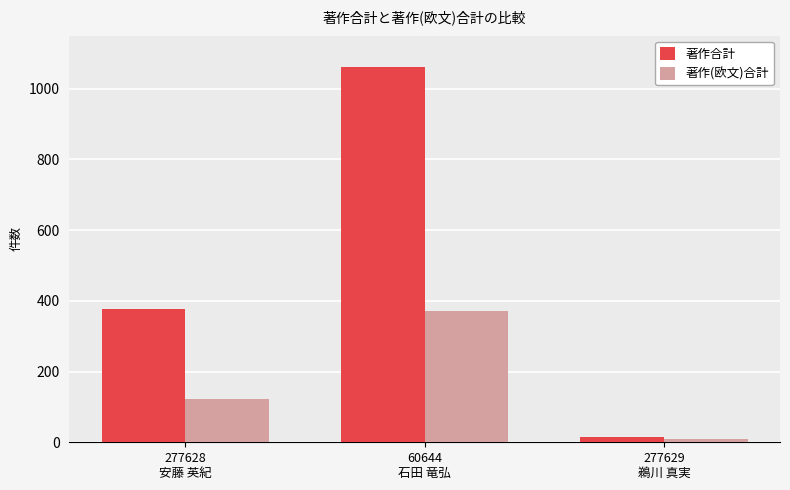

At which category does the chart reach its peak across all series?

60644
石田 竜弘